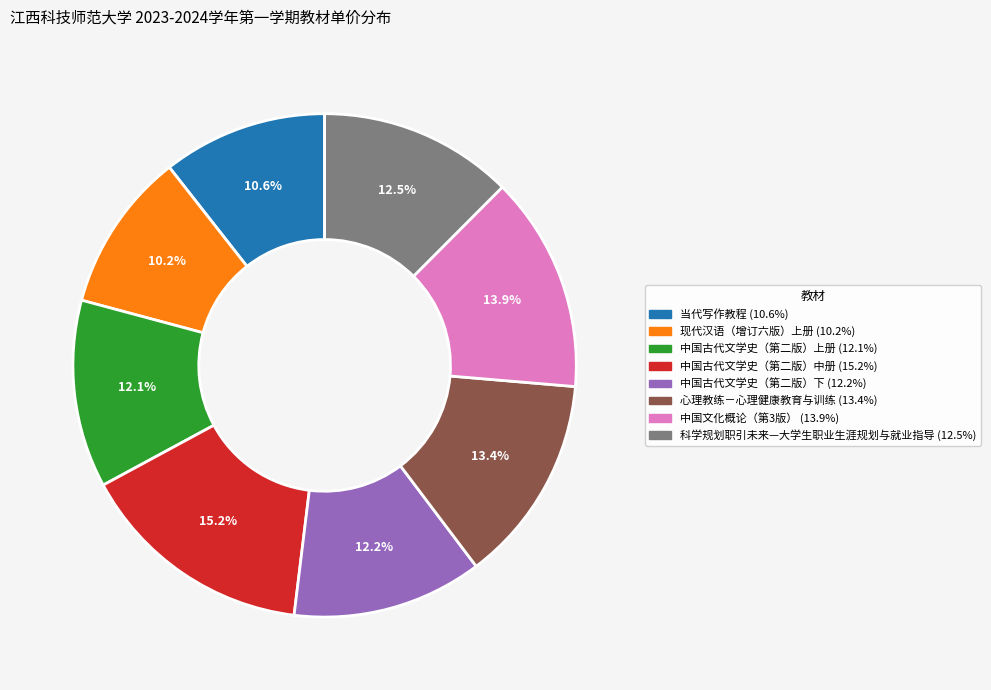

Do 心理教练－心理健康教育与训练 and 中国文化概论（第3版） together represent more than half of the pie?

No